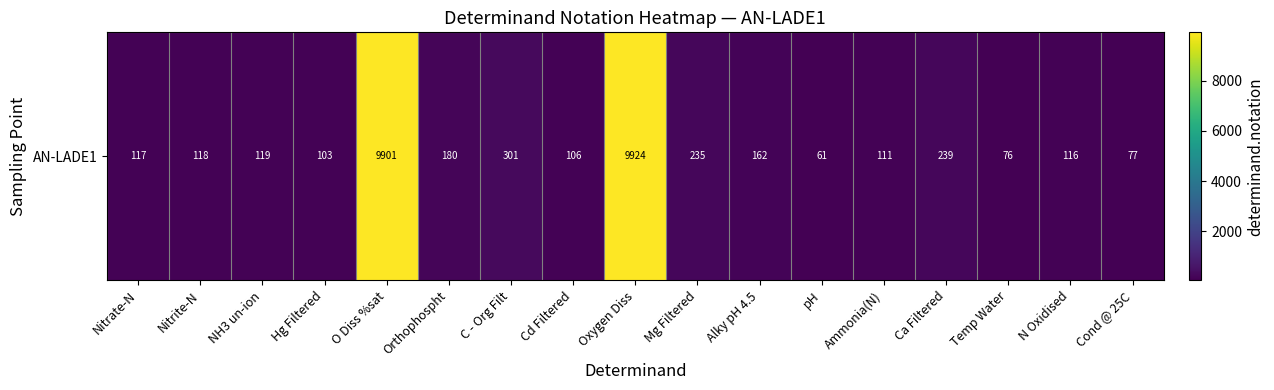

True or false: the data shows 103 at Hg Filtered.

True